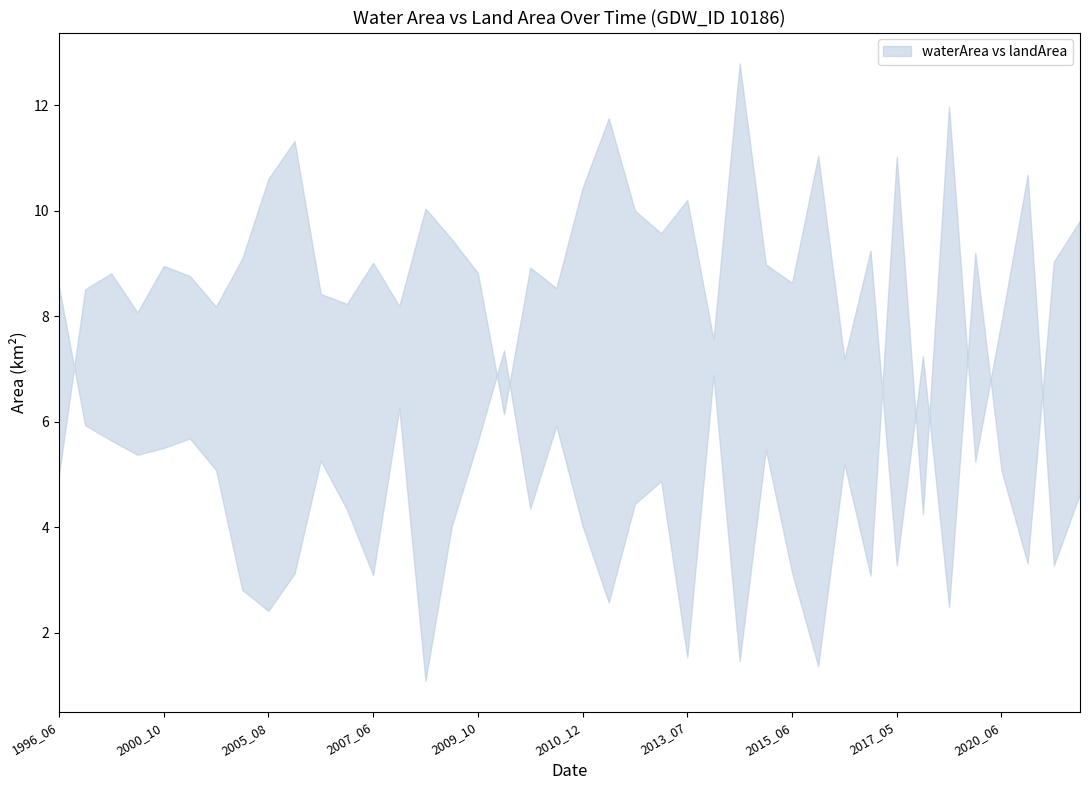

Rank the series by their maximum value, from lowest to highest.

landArea, waterArea